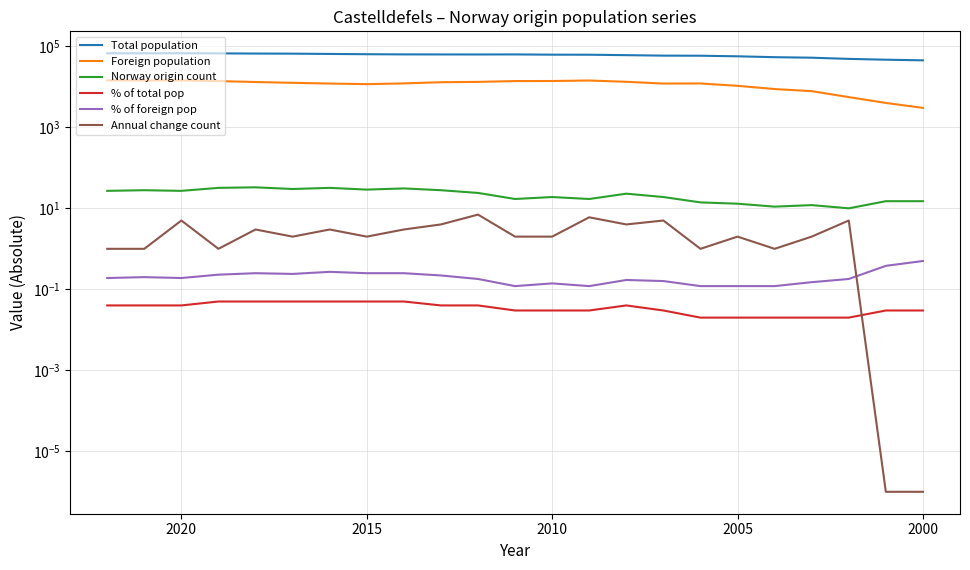

What position from the left is 2005?

18